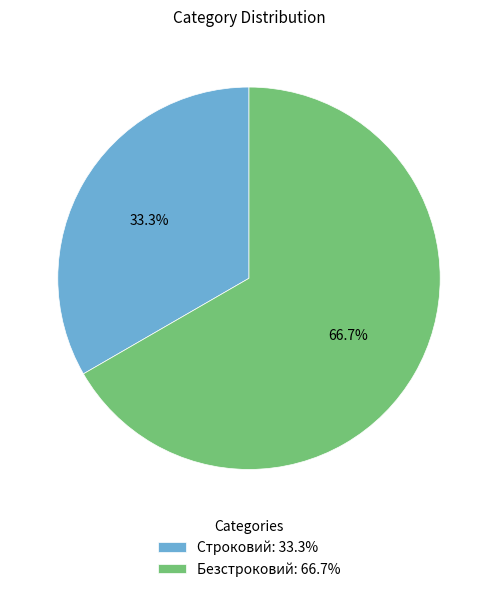

Does Строковий represent more than half of the total?

No